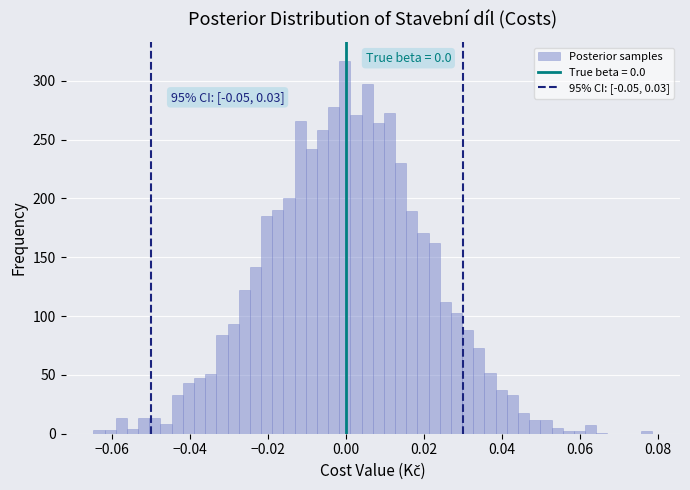

Read against the x-axis, roughly where is the centre of the tallest bar?

0.000